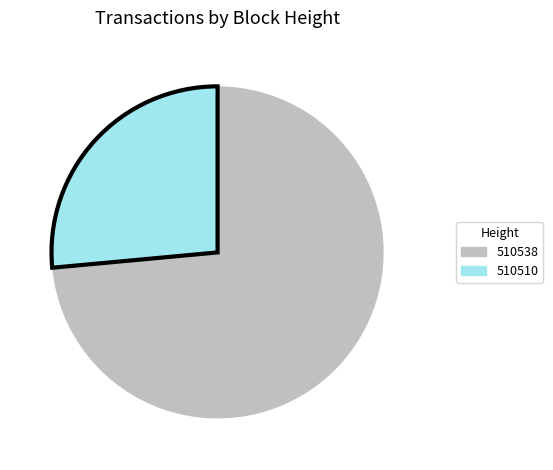

How many segments does this pie chart have?

2